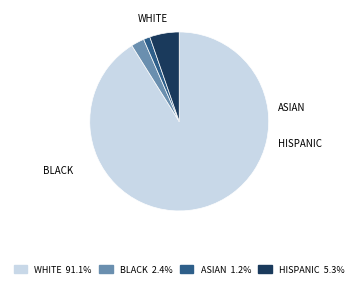

Combined, what portion of the pie is ASIAN and WHITE?

92.3%